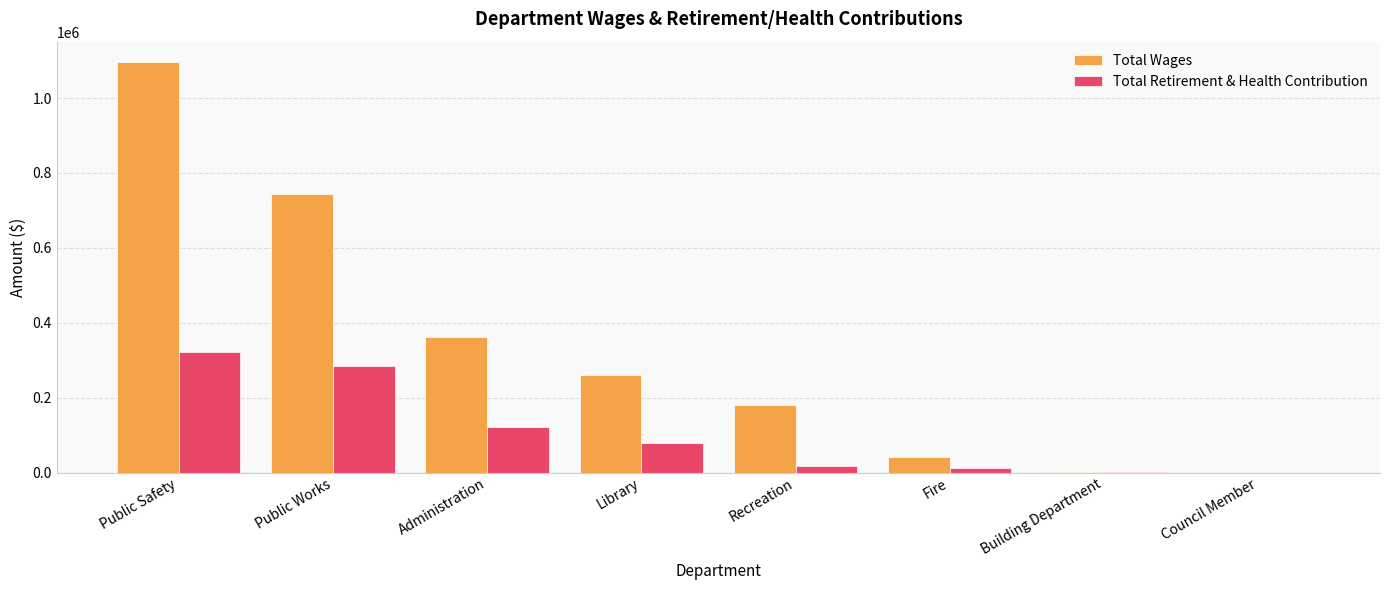

What is the sum of the Total Wages values at Public Safety and Administration?

1458548